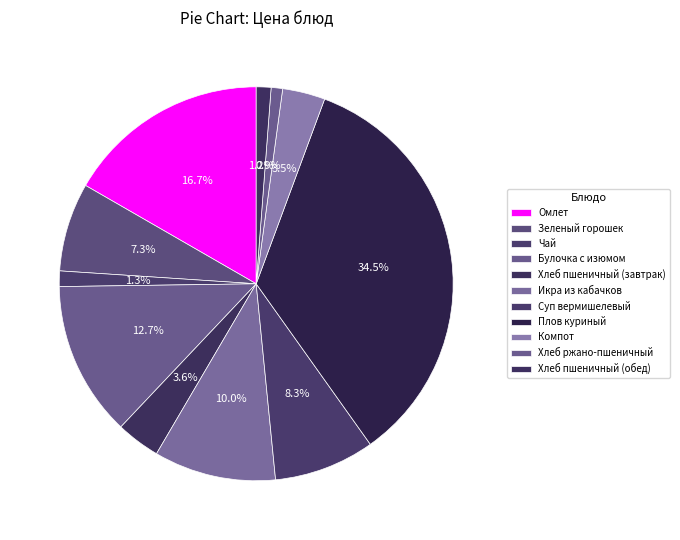

Approximately how many times larger is the value at Зеленый горошек compared to Хлеб пшеничный (завтрак)?

2.0